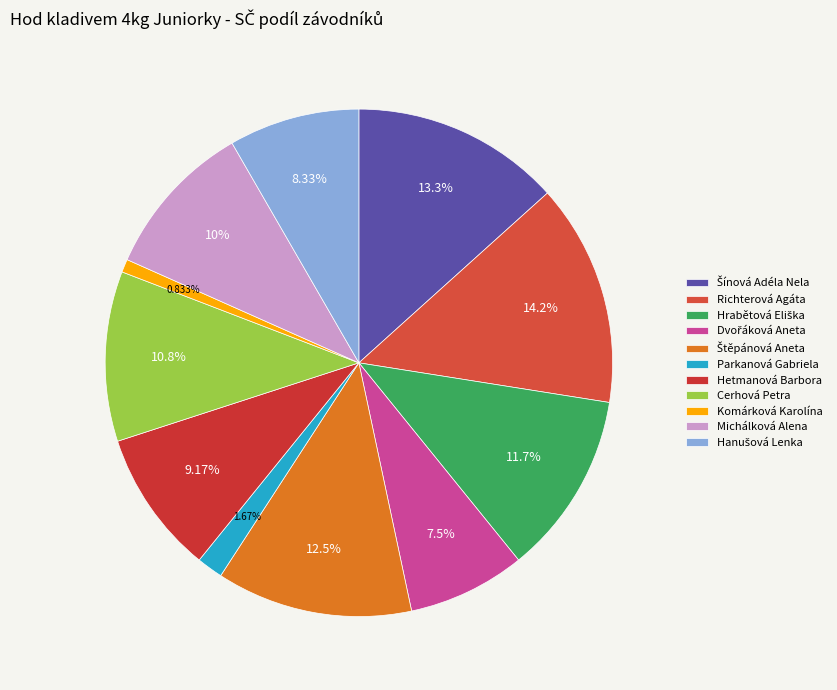

How many slices are in this pie chart?

11